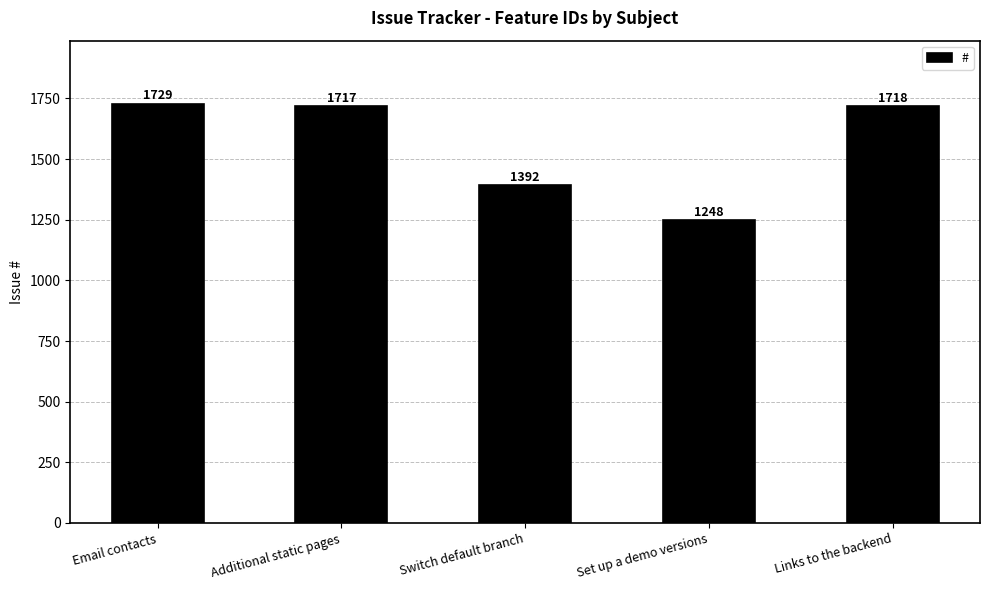

Rank the categories by value from lowest to highest.

Set up a demo versions, Switch default branch, Additional static pages, Links to the backend, Email contacts